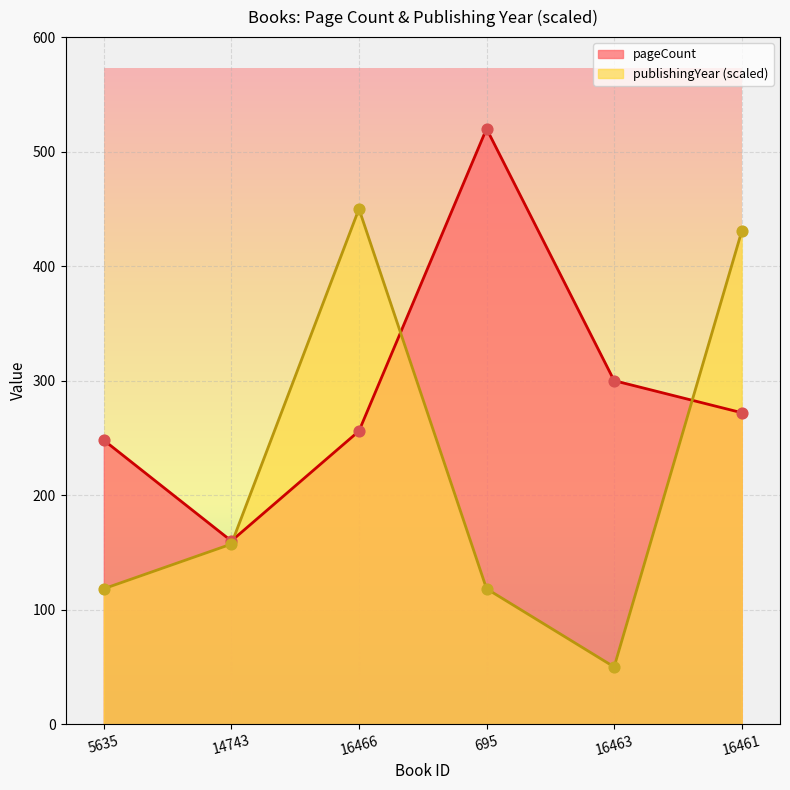

Is the value of publishingYear at 16466 greater than the value of pageCount at 16461?

Yes